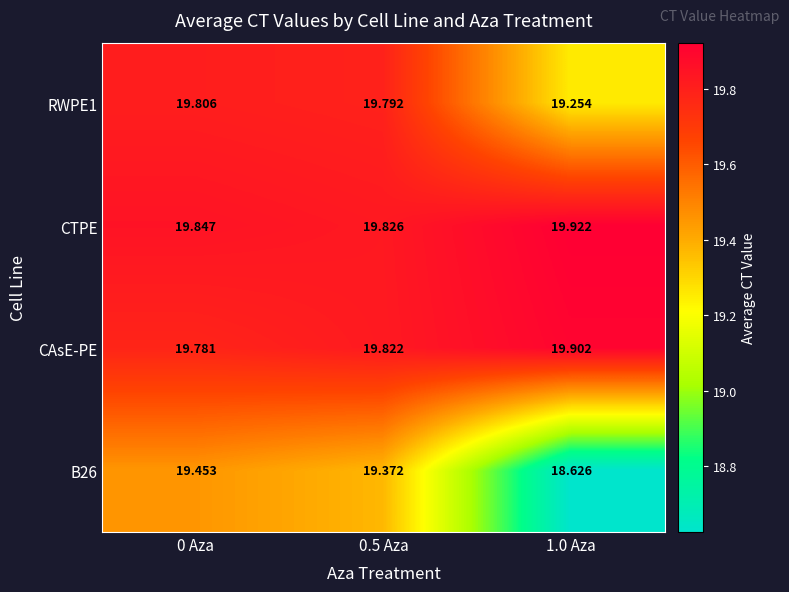

Is the value of CAsE-PE at 1.0 Aza greater than the value of RWPE1 at 0 Aza?

Yes